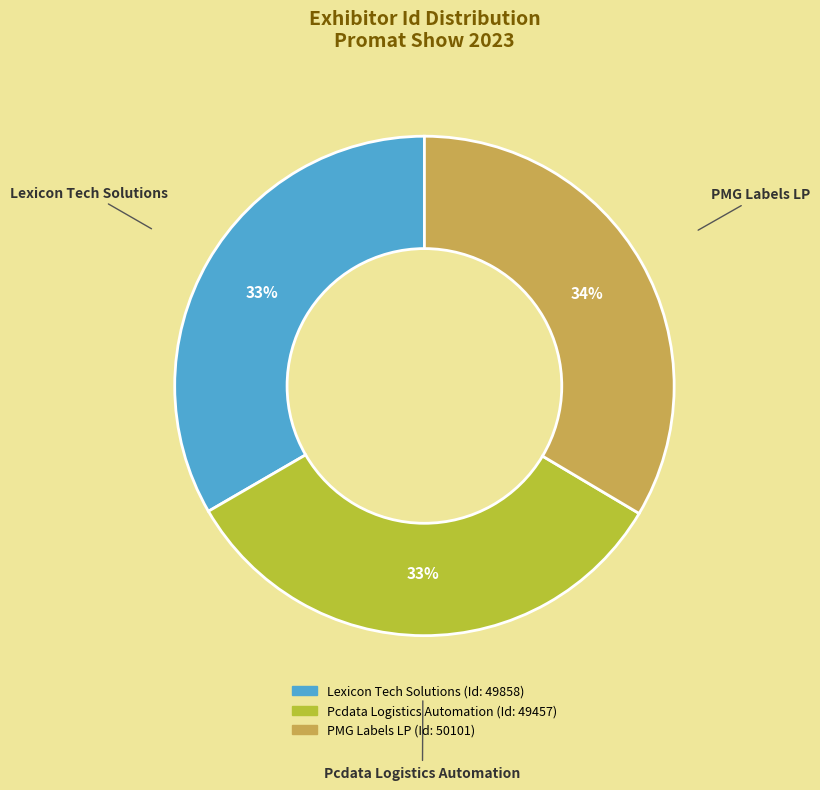

Is PMG Labels LP the majority of the pie?

No